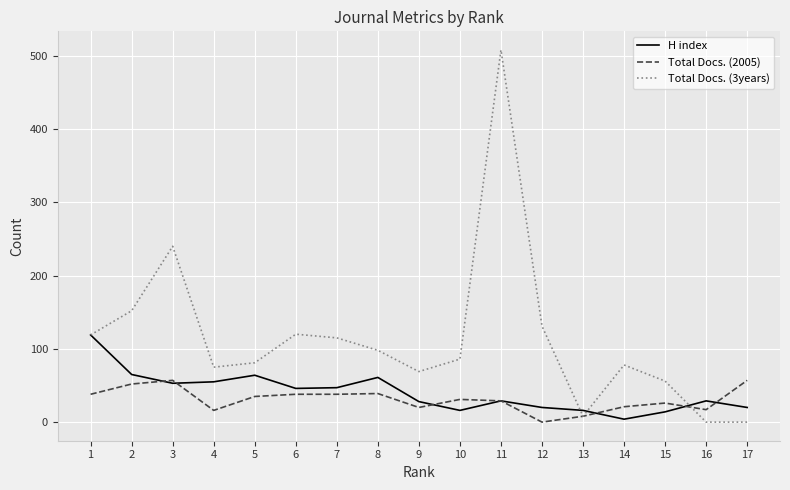

What is the difference between the H index values at 3 and 17?

33